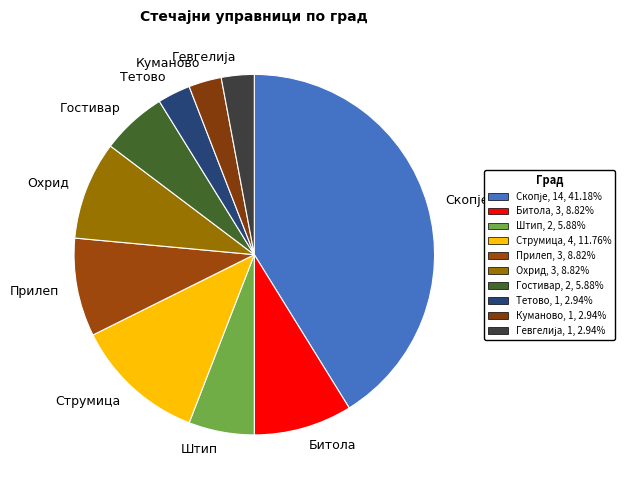

Does any single category account for the majority?

No